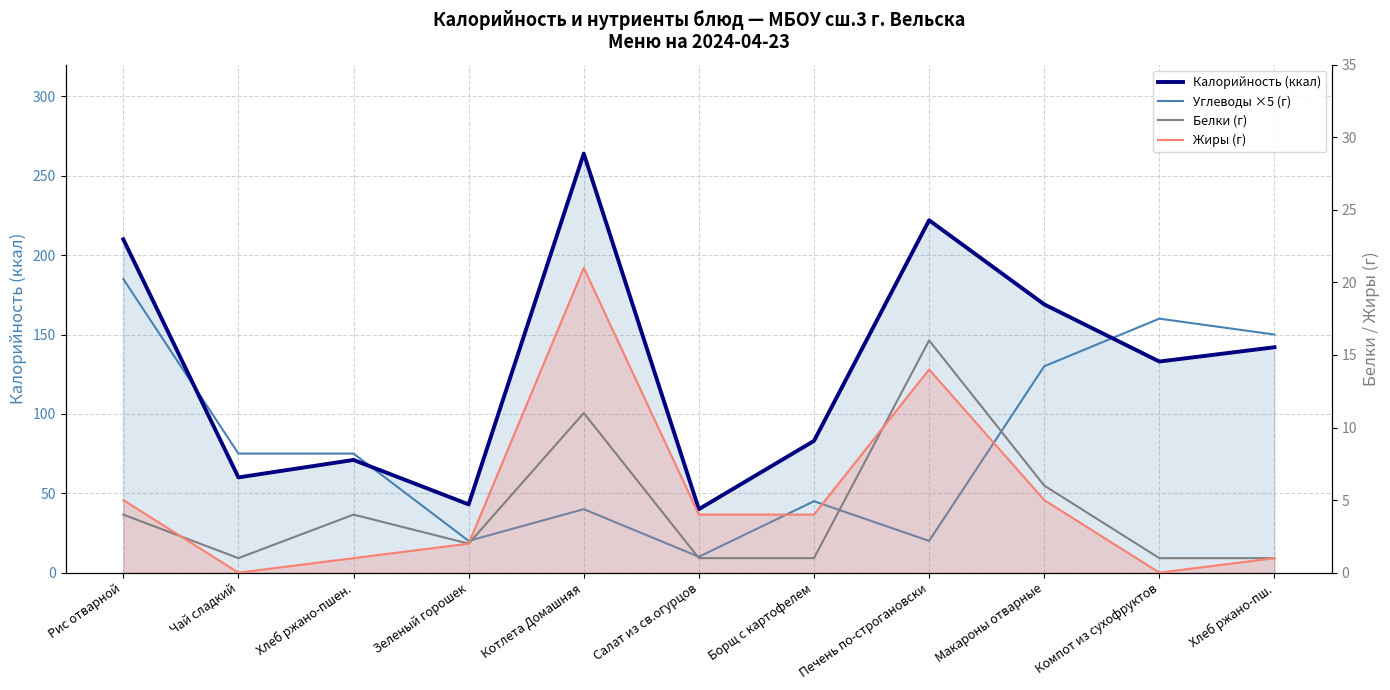

How many lines are shown in the chart?

4